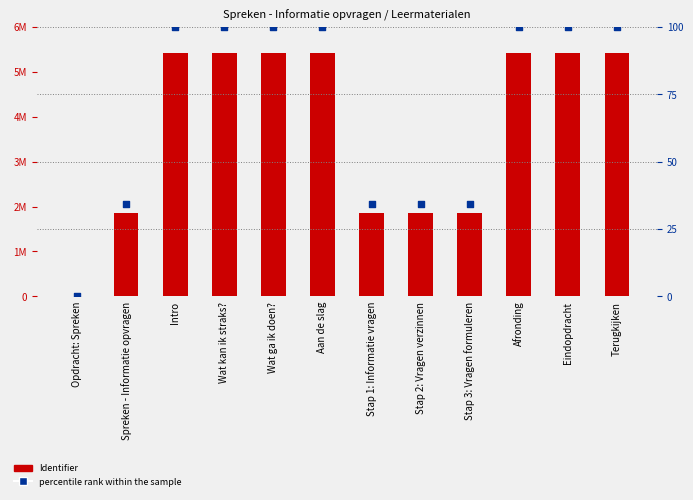

Which series reaches the maximum Y coordinate?

Identifier